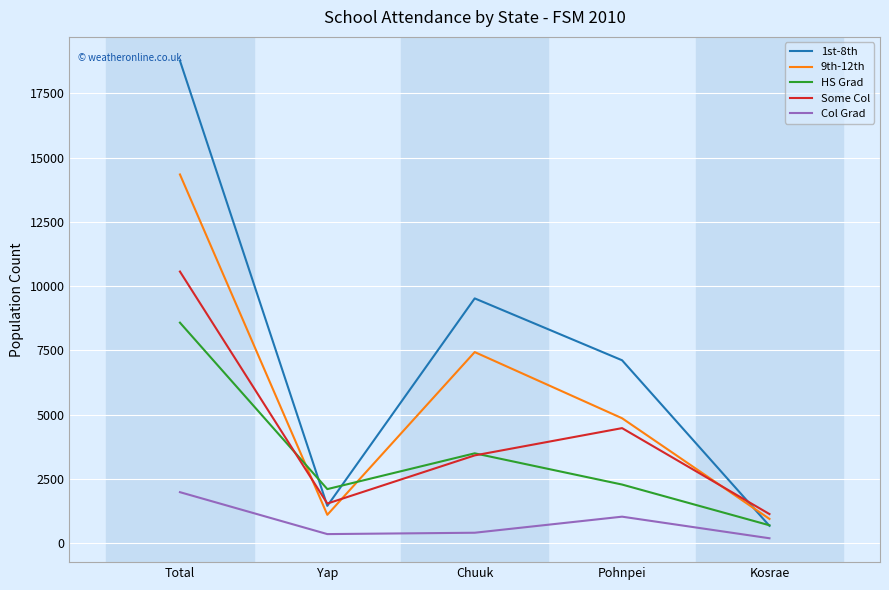

Which series has the widest spread of values?

1st-8th